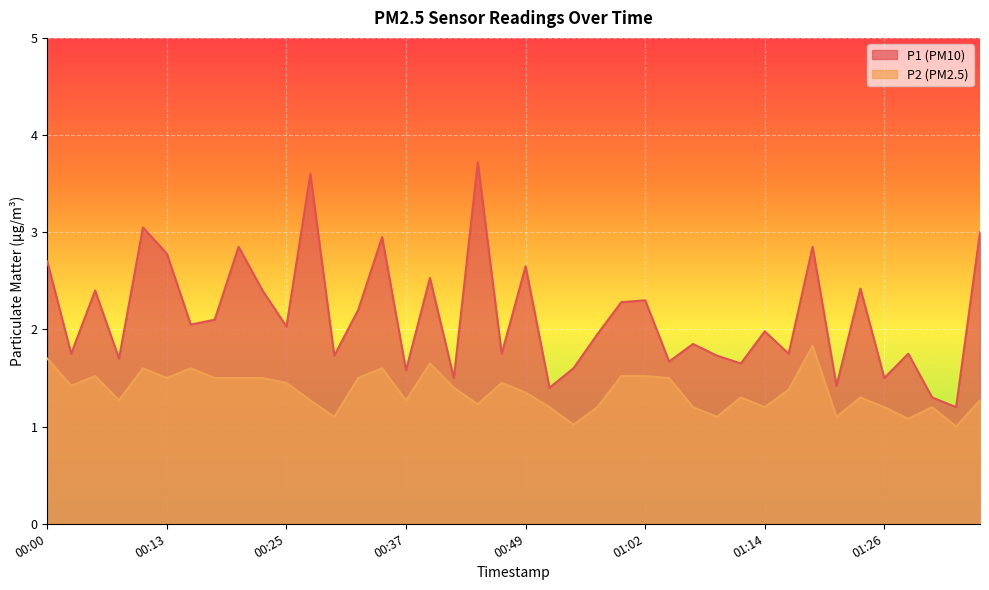

Which series has the largest range (max minus min)?

P1